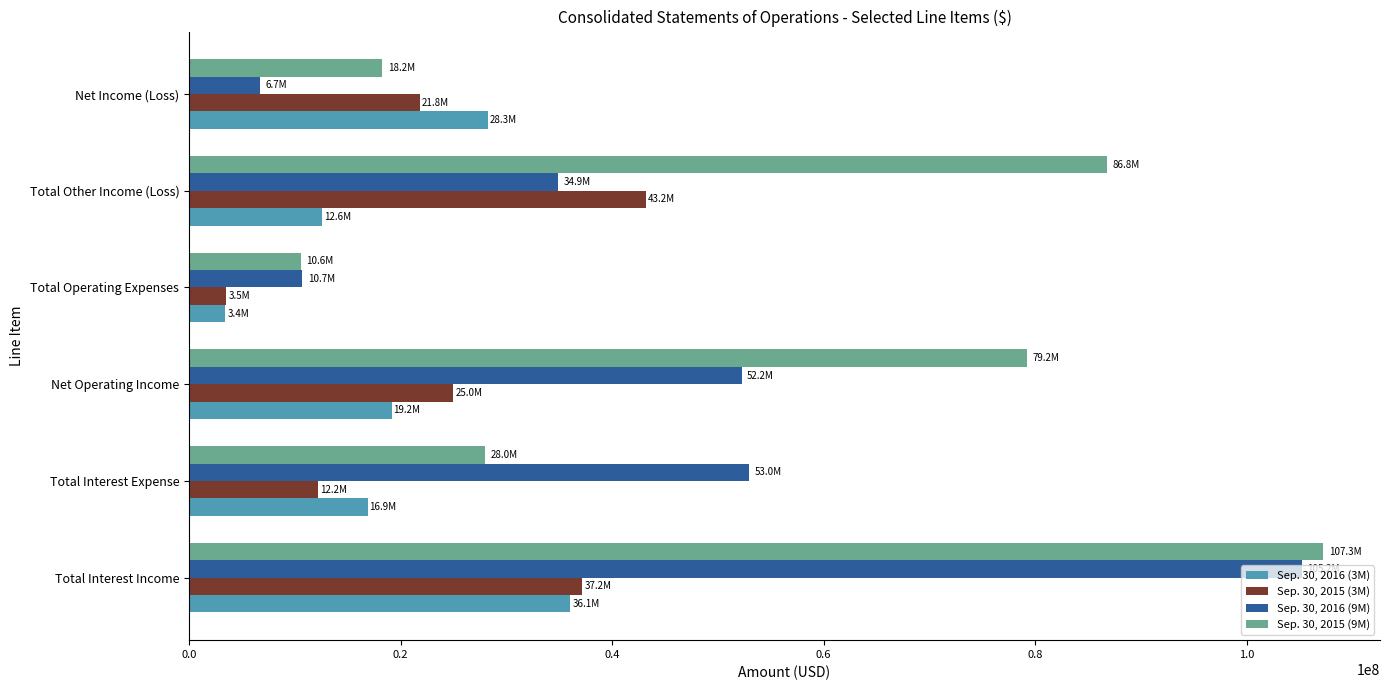

True or false: Sep. 30, 2015 (3M) has a value of 37180000 at Total Interest Income.

True